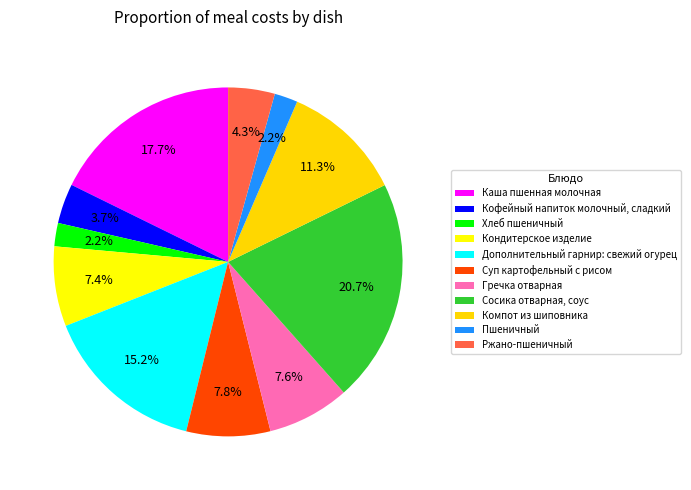

Combined, do Сосика отварная, соус and Дополнительный гарнир: свежий огурец account for over 50%?

No